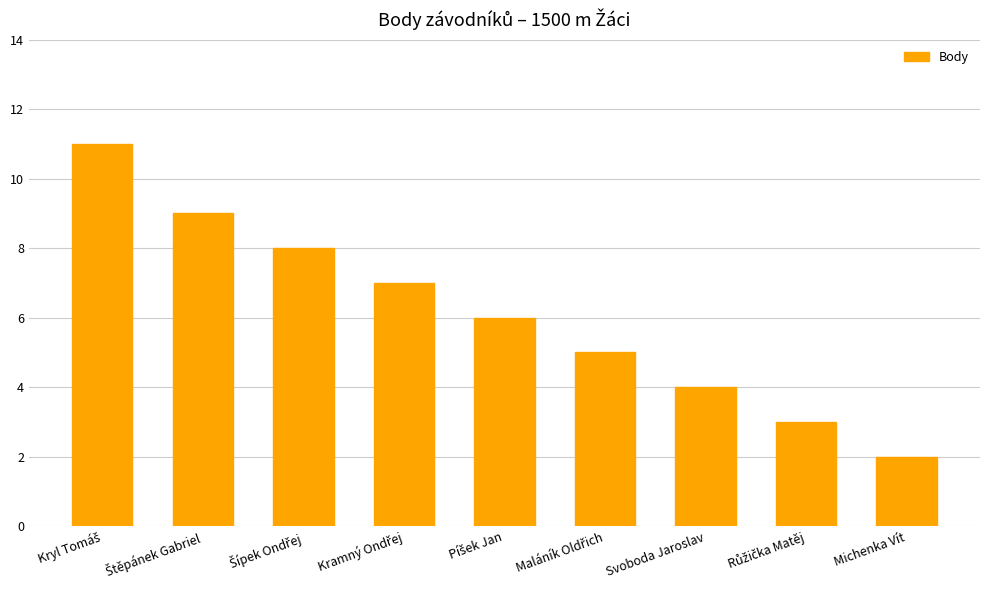

At which category does the chart reach its minimum across all series?

Michenka Vít